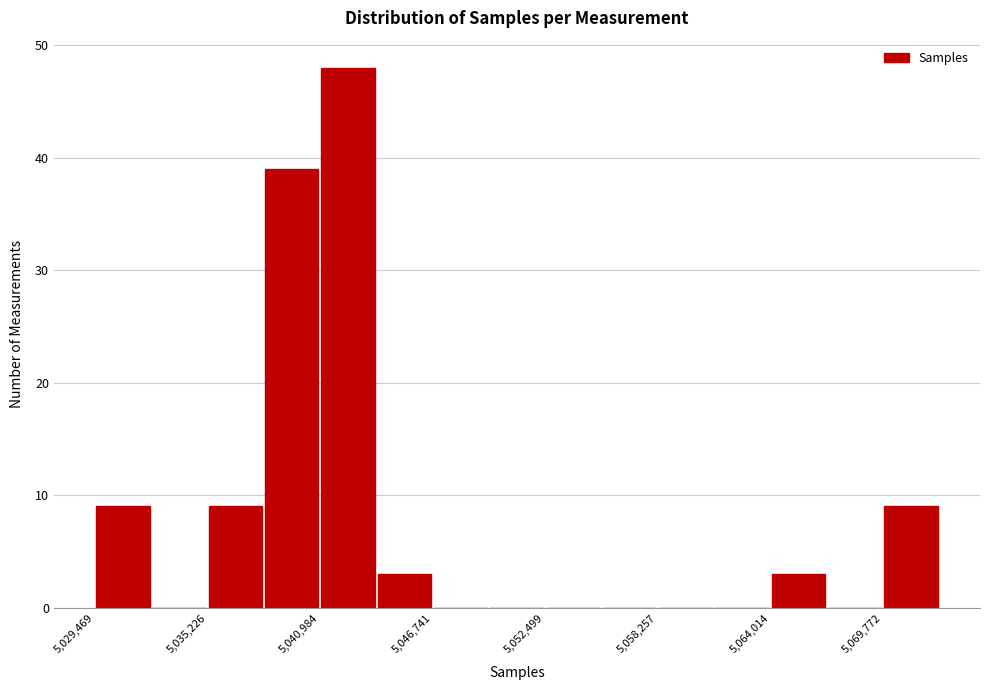

Read against the x-axis, roughly where is the centre of the tallest bar?

5042000